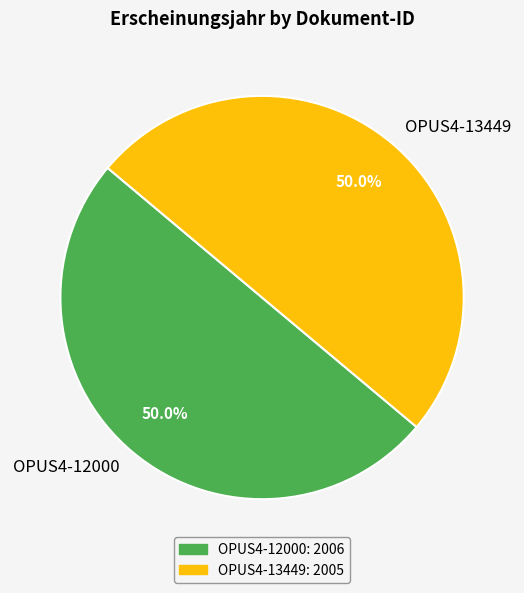

Count the number of slices in the pie.

2